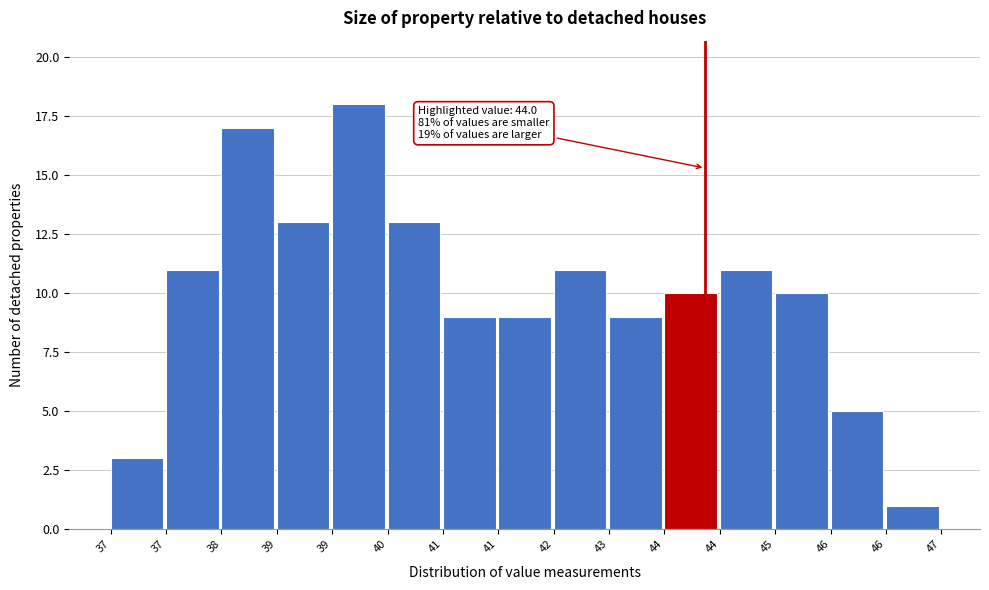

Count the number of categories in the chart.

15